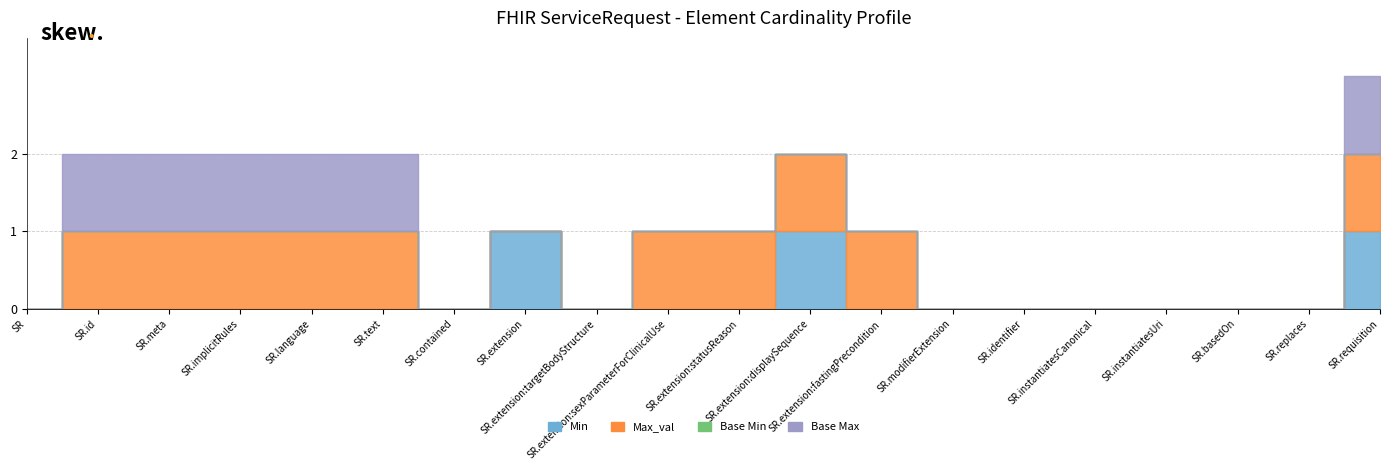

Rank the series by their average value, from highest to lowest.

Max_val, Base Max, Min, Base Min